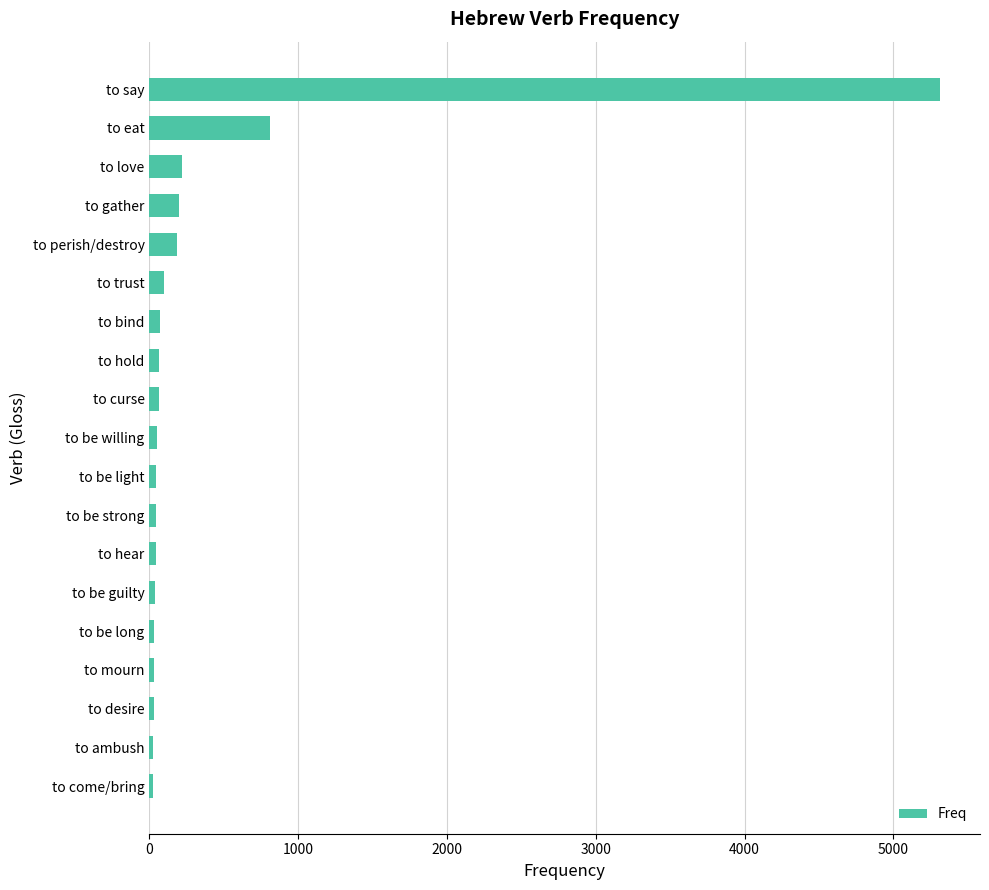

What is the difference between the second highest and second lowest values?

789